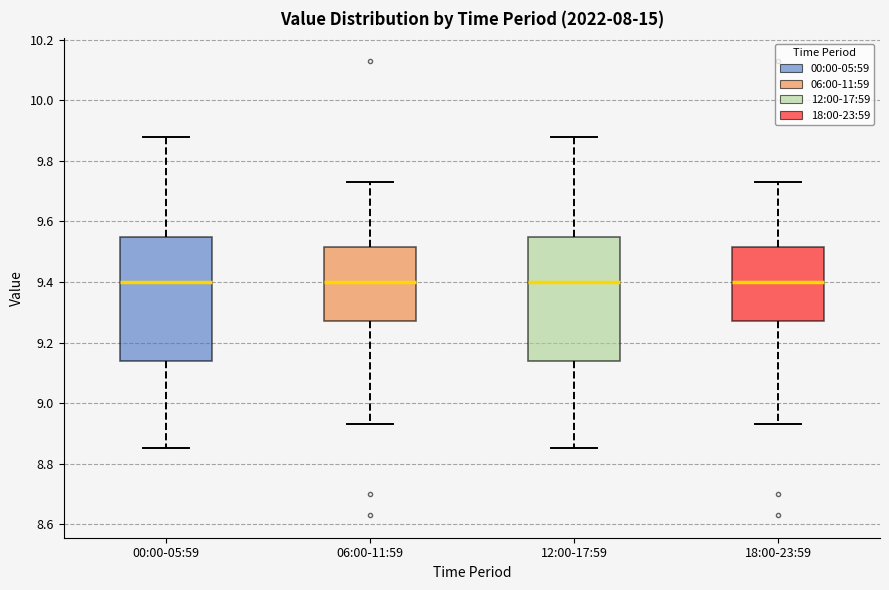

Reading left to right, read every box against the y-axis: the position of its median line, the range the box covers, and the ends of its whiskers. The values are not printed on the chart, so give them approximately, as read against the axis.

00:00-05:59: median 9.40, box 9.14 to 9.56, whiskers 8.86 to 9.88
06:00-11:59: median 9.40, box 9.28 to 9.52, whiskers 8.94 to 9.74
12:00-17:59: median 9.40, box 9.14 to 9.56, whiskers 8.86 to 9.88
18:00-23:59: median 9.40, box 9.28 to 9.52, whiskers 8.94 to 9.74